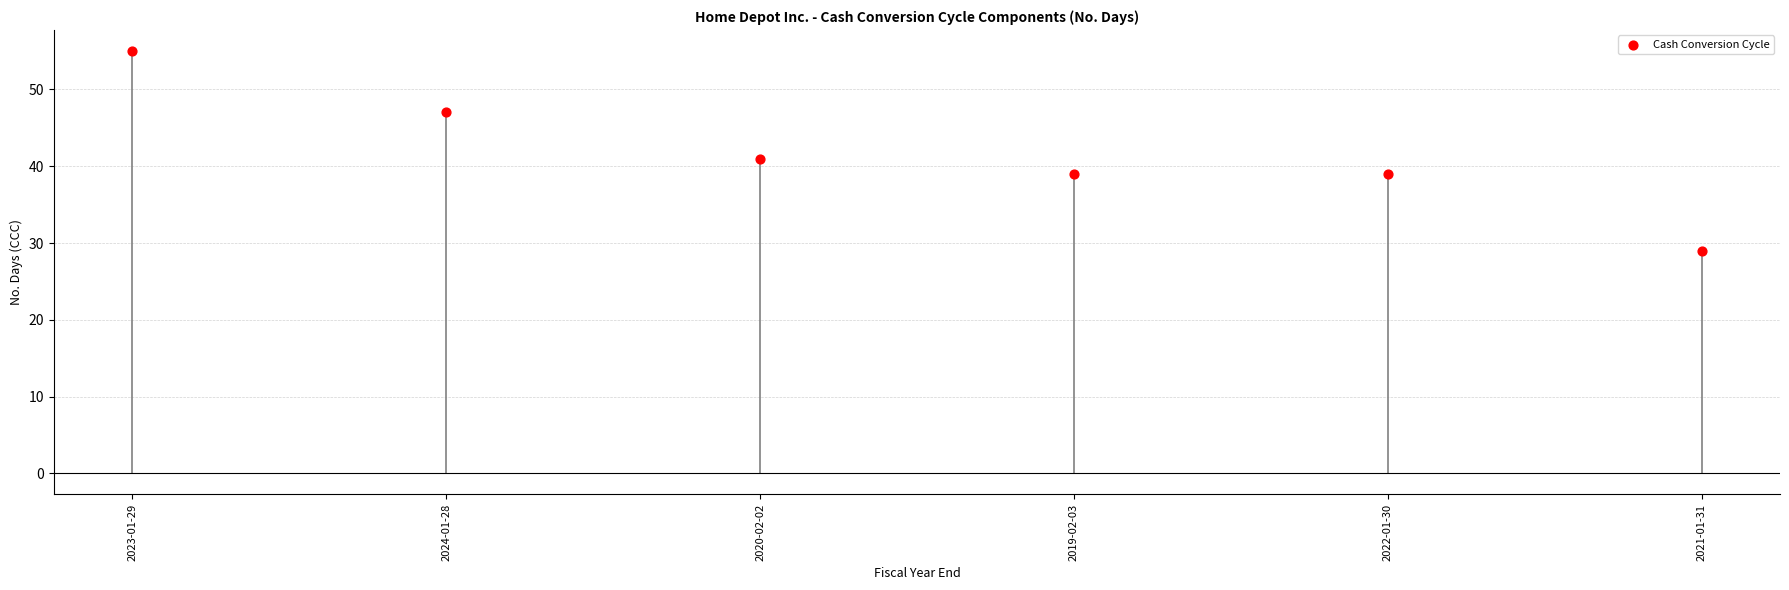

What is the ratio of the value at 2020-02-02 to the value at 2019-02-03?

1.1